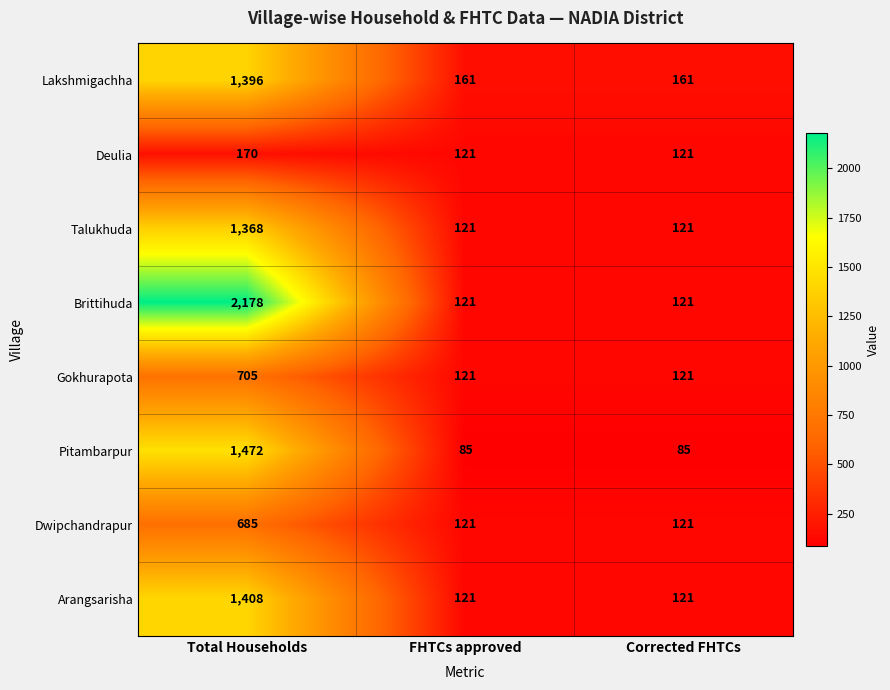

Which series changed the most between Total Households and FHTCs approved?

Brittihuda